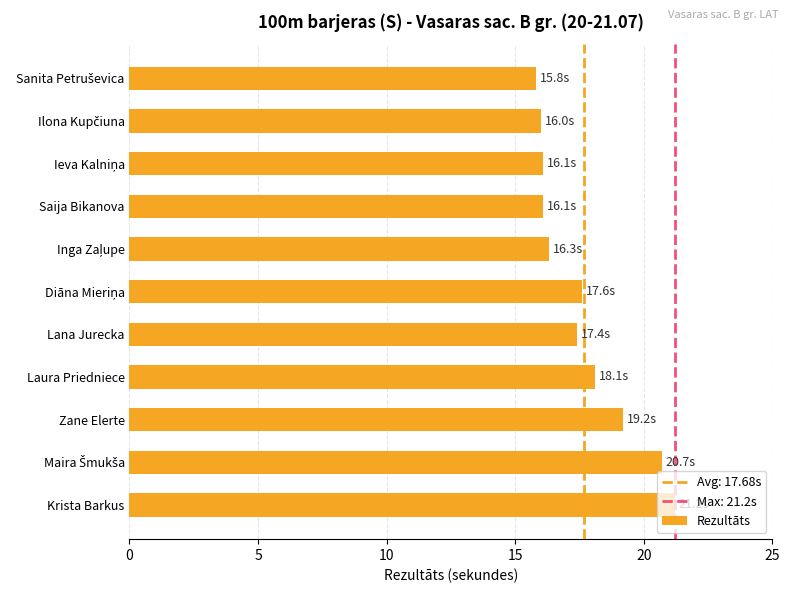

What is the difference between the maximum and minimum values?

5.4